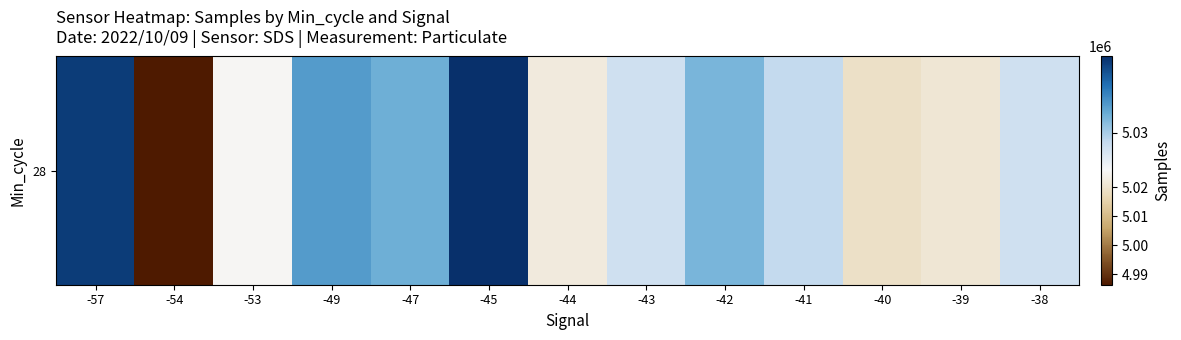

The value at -39 is 3476457. True or false?

False